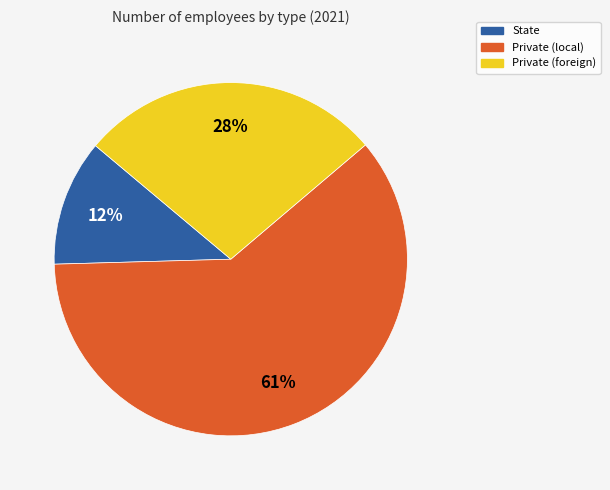

The State slice represents 12% of the pie. True or false?

True